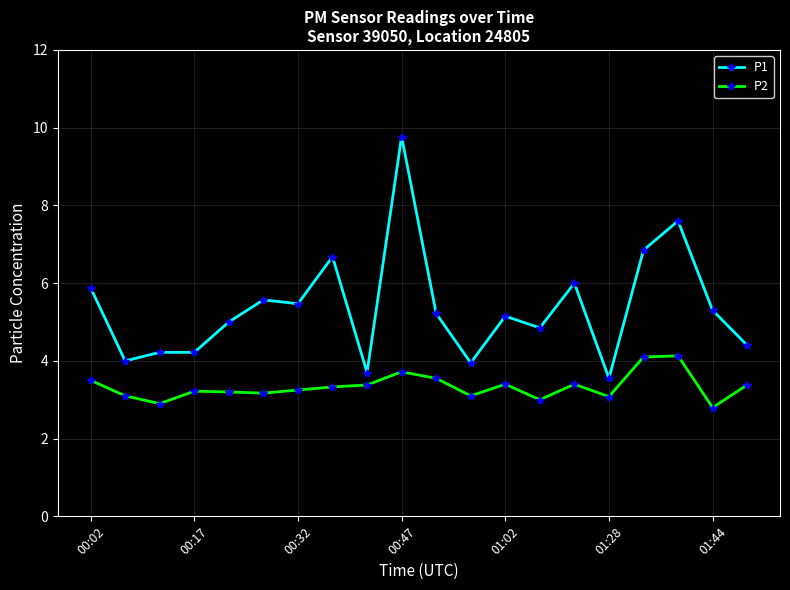

Which series has the widest spread of values?

P1